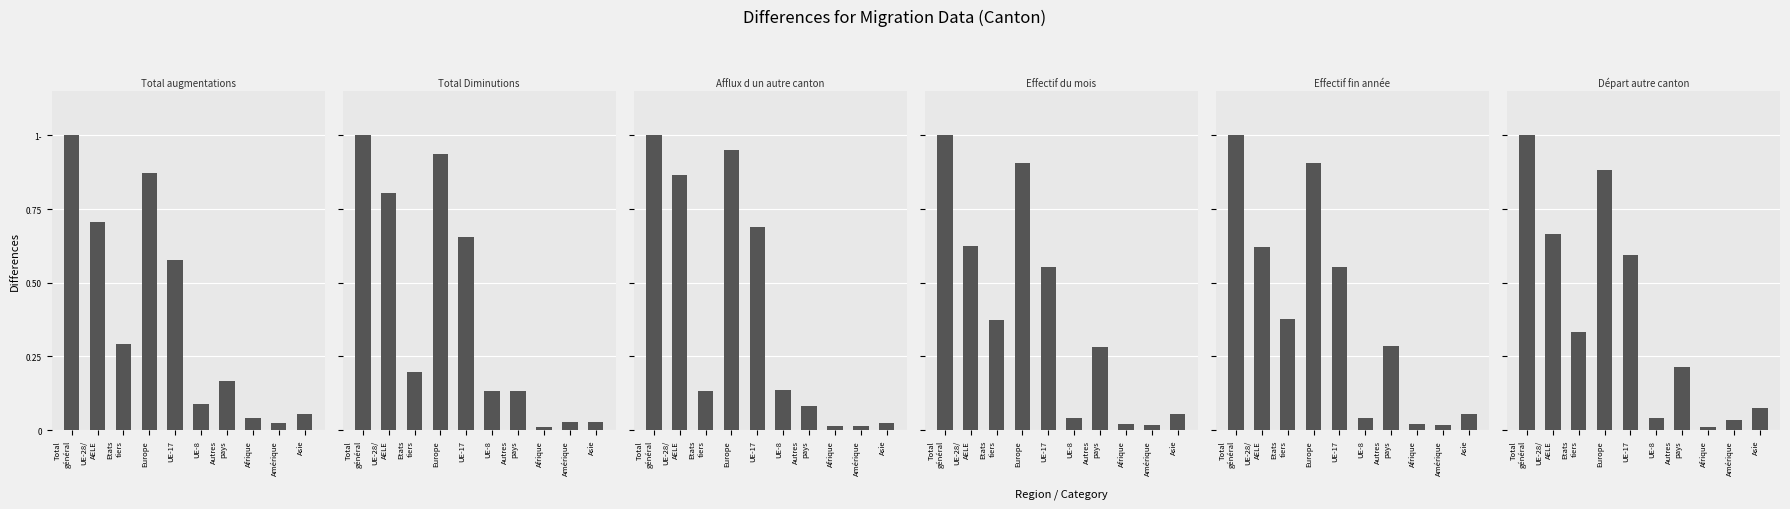

Between Total
général and UE-28/
AELE, which series saw the biggest shift?

Effectif fin année